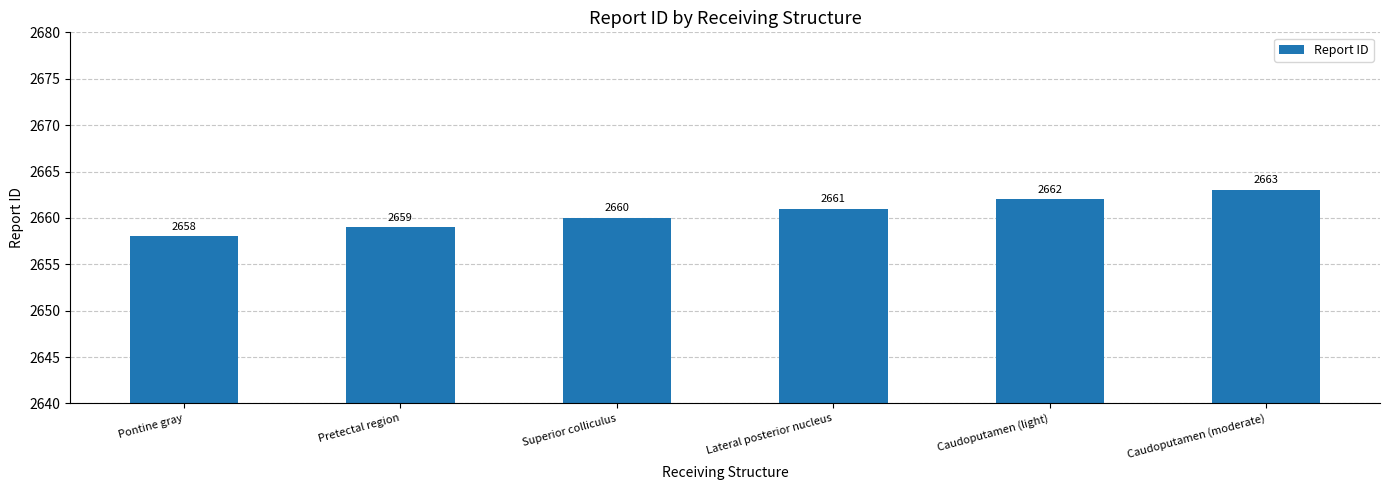

True or false: the data shows 1379 at Pretectal region.

False